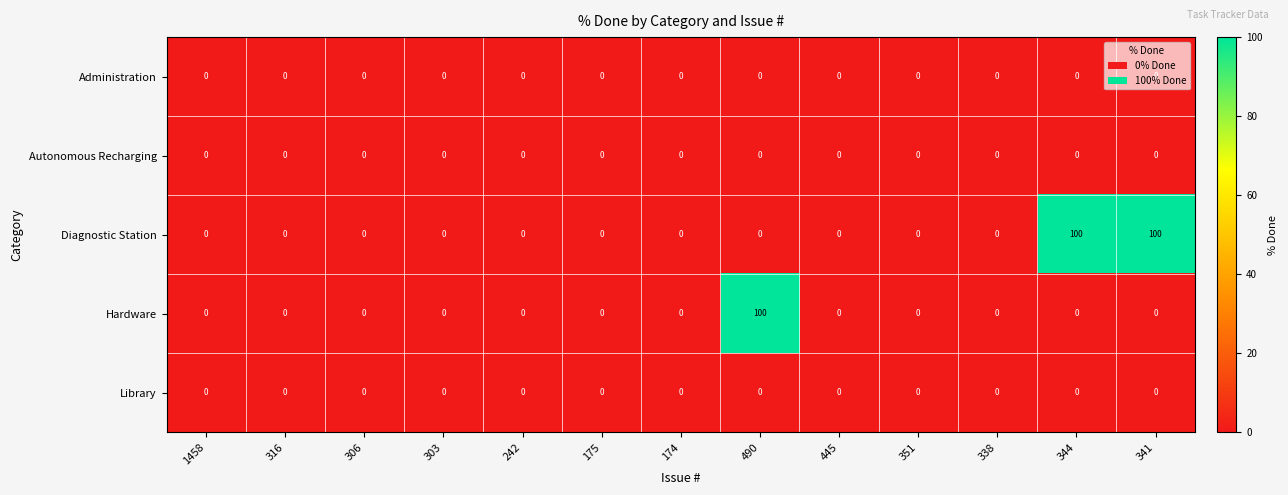

What is the maximum value shown in the chart?

100